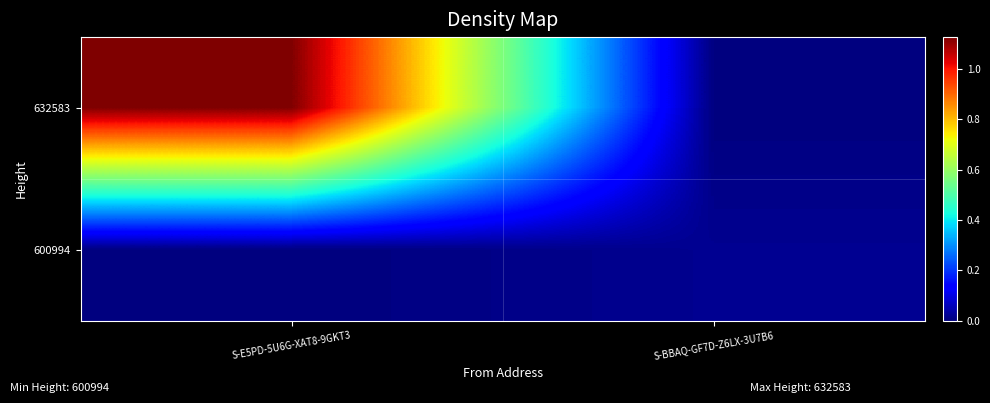

Count the number of data series in this chart.

2